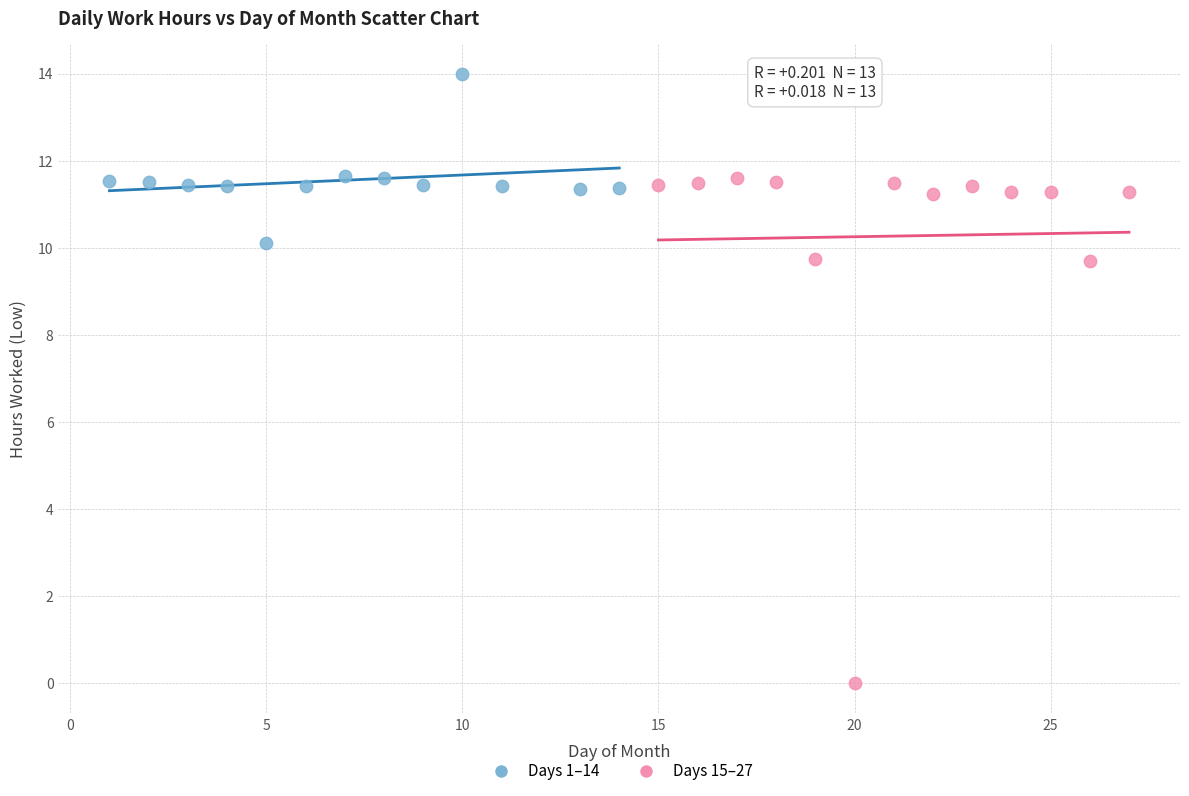

Which series contains the lowest Y value?

Days 15–27